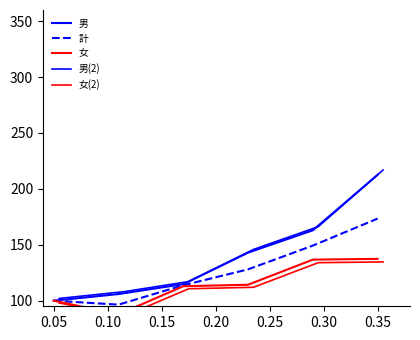

True or false: 計 and 男(2) intersect in this chart.

False